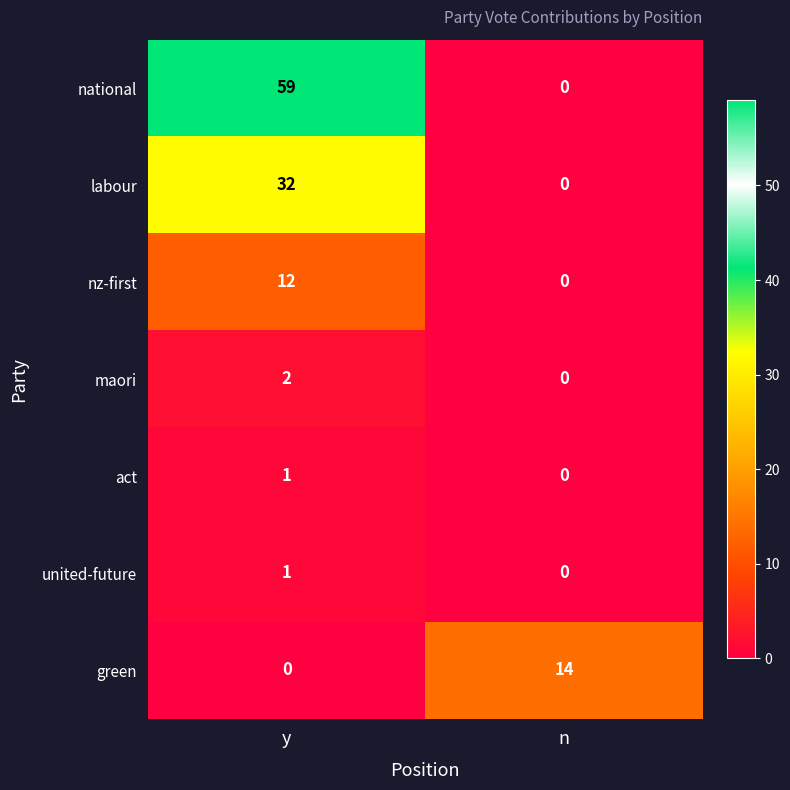

Reading left to right, extract all data points from this chart.

national: y=59	n=0
labour: y=32	n=0
nz-first: y=12	n=0
maori: y=2	n=0
act: y=1	n=0
united-future: y=1	n=0
green: y=0	n=14